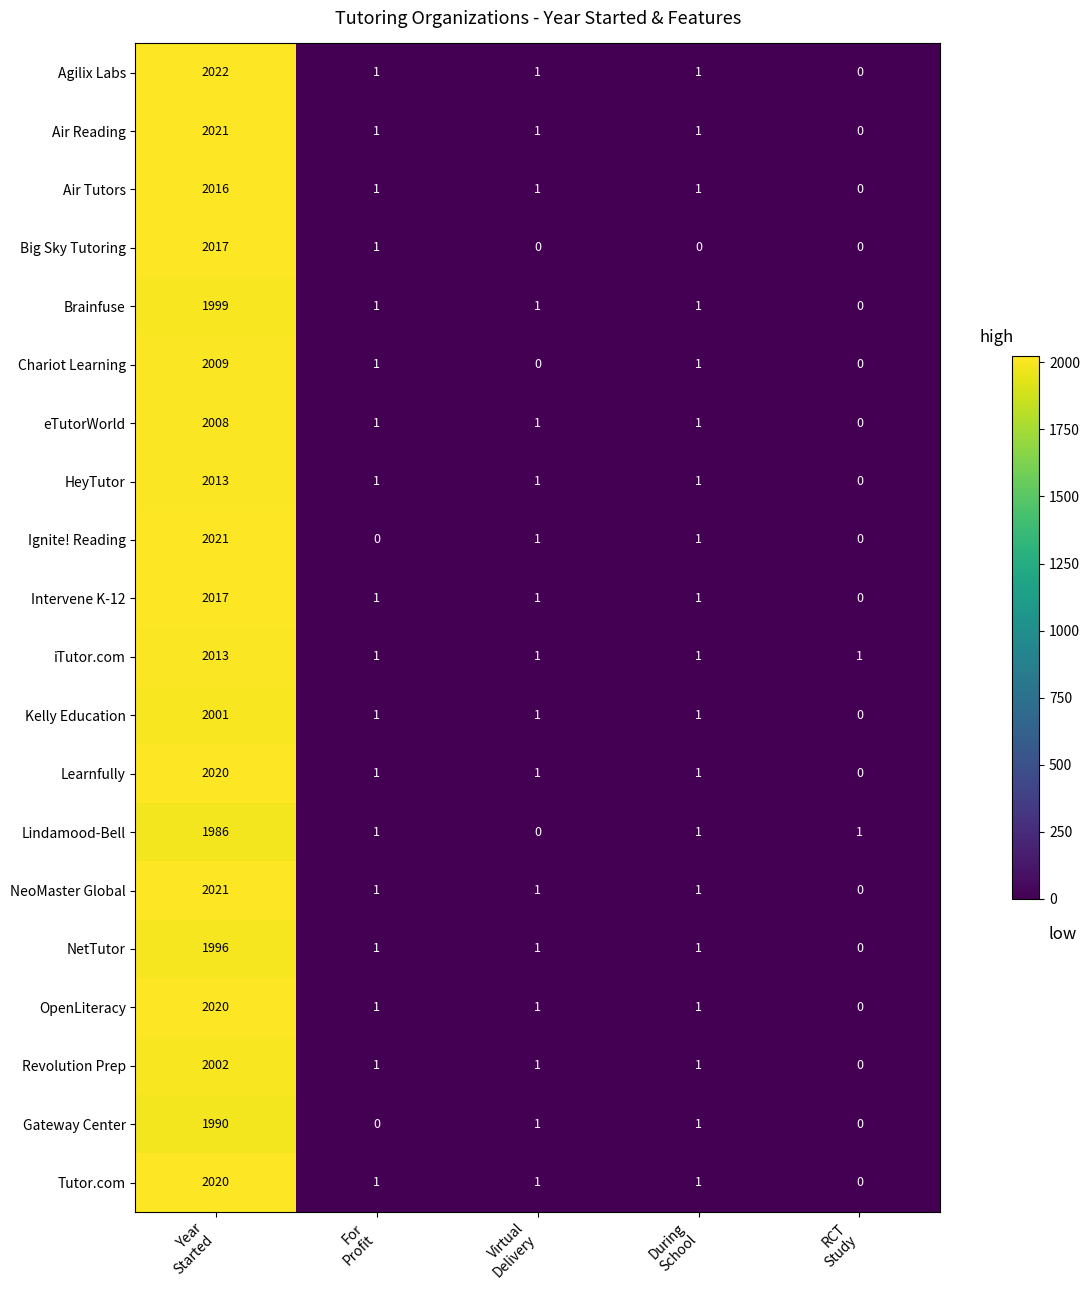

Which series has the widest spread of values?

Agilix Labs